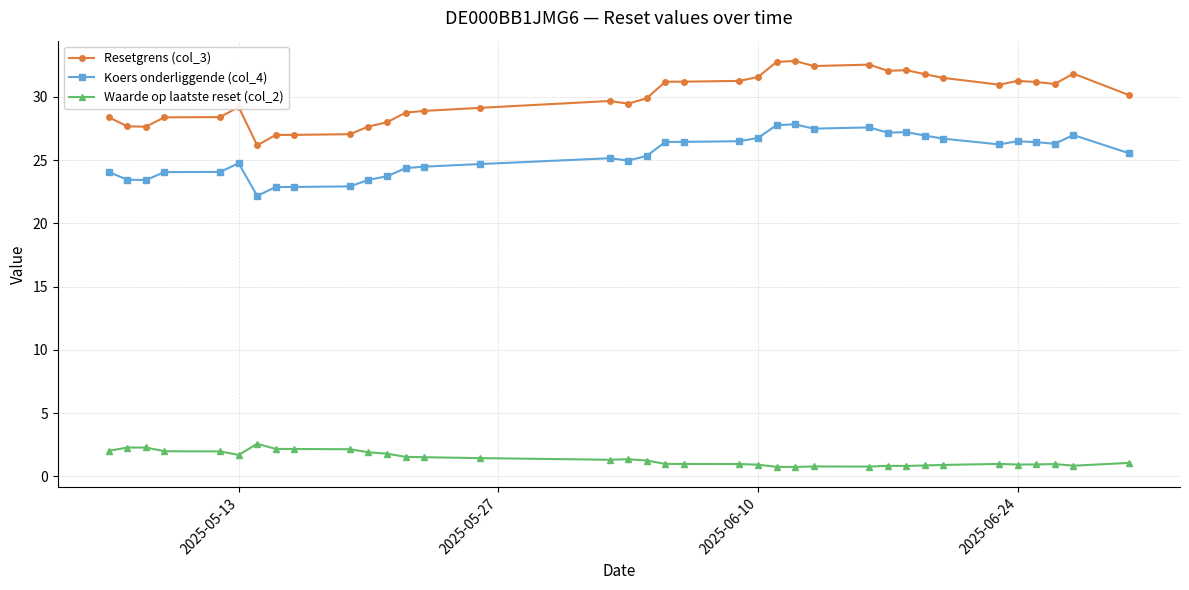

True or false: Resetgrens (col_3) has more than 1 points higher than both neighbors.

True